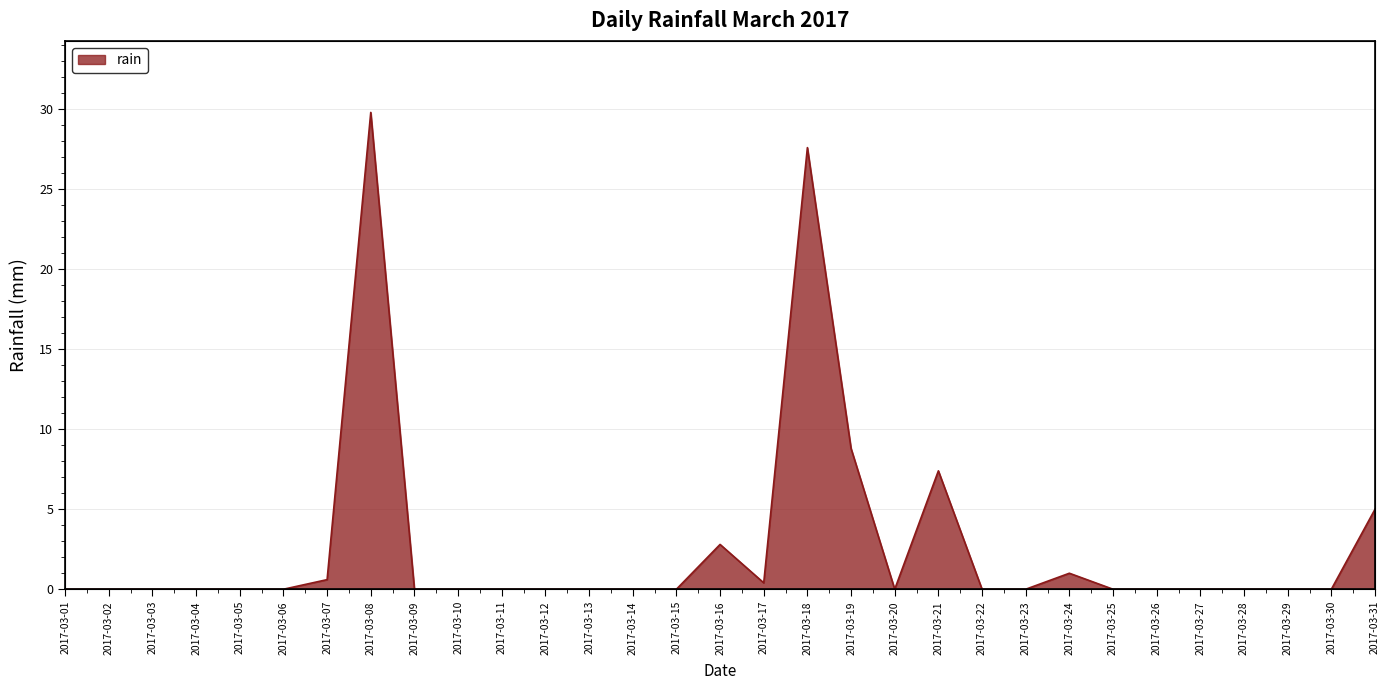

How many values exceed 0?

9